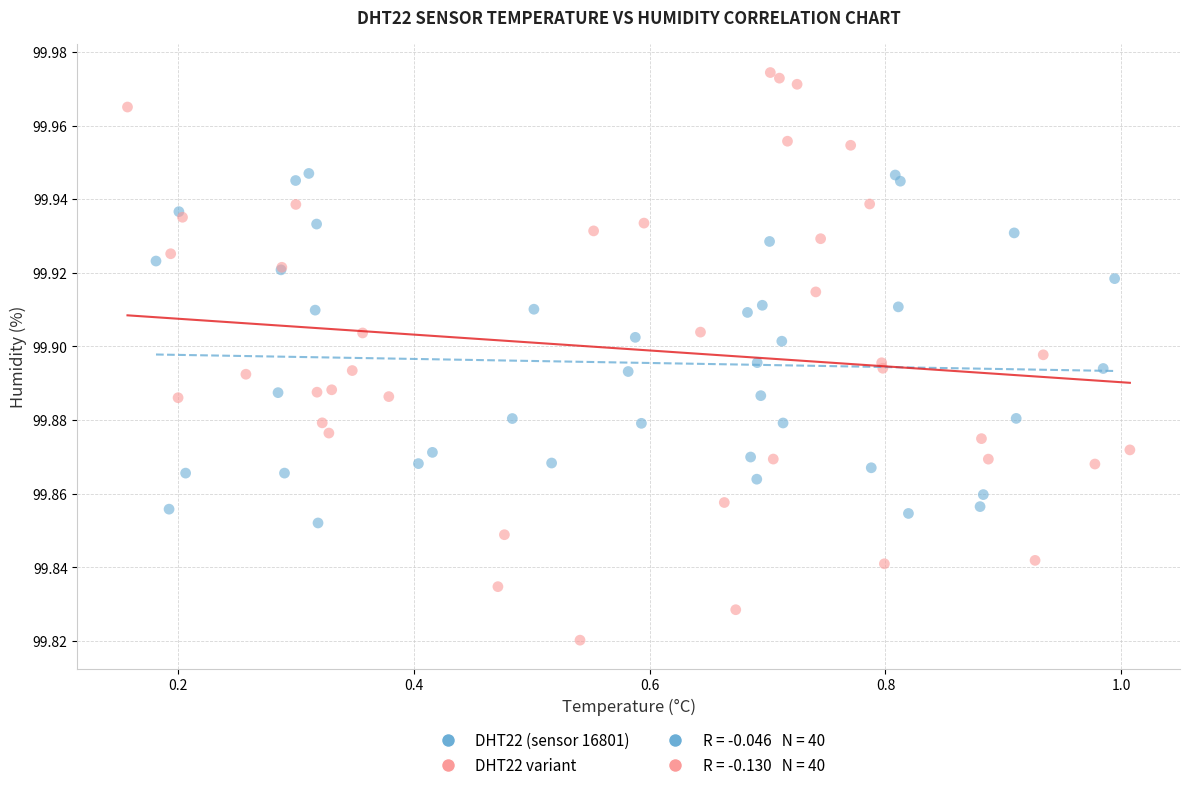

Which series has the largest Y range (max minus min)?

DHT22 variant